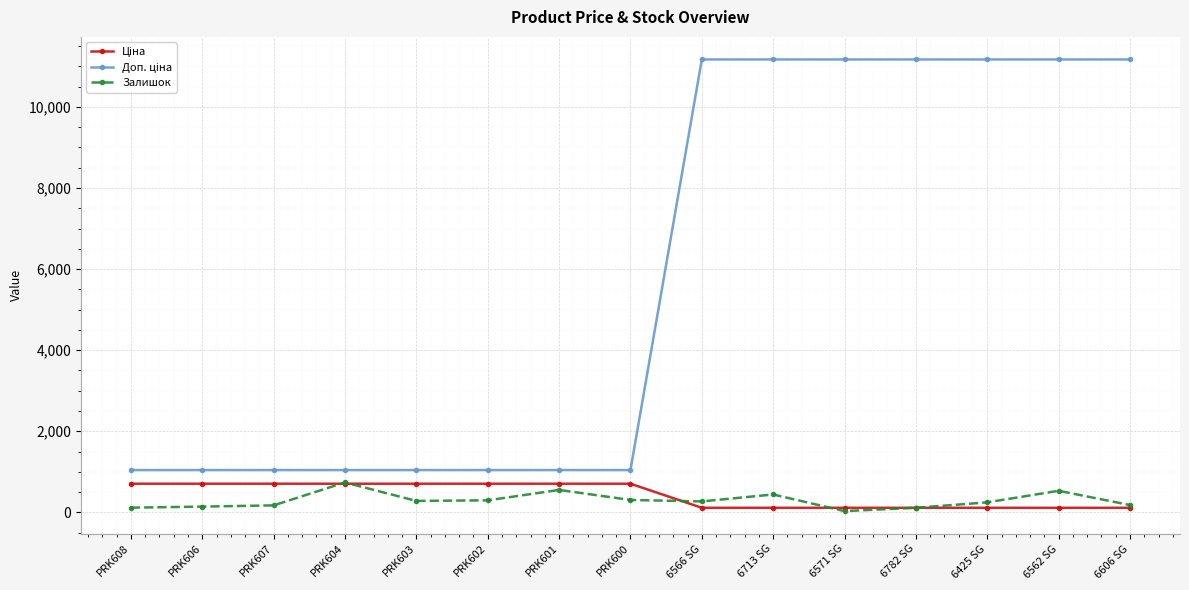

What is the total value across all series at PRK602?

2043.5